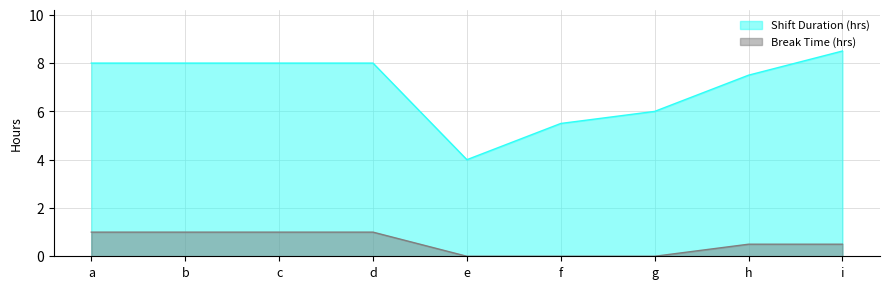

List the series in order of their peak value, highest first.

Shift Duration (hrs), Break Time (hrs)